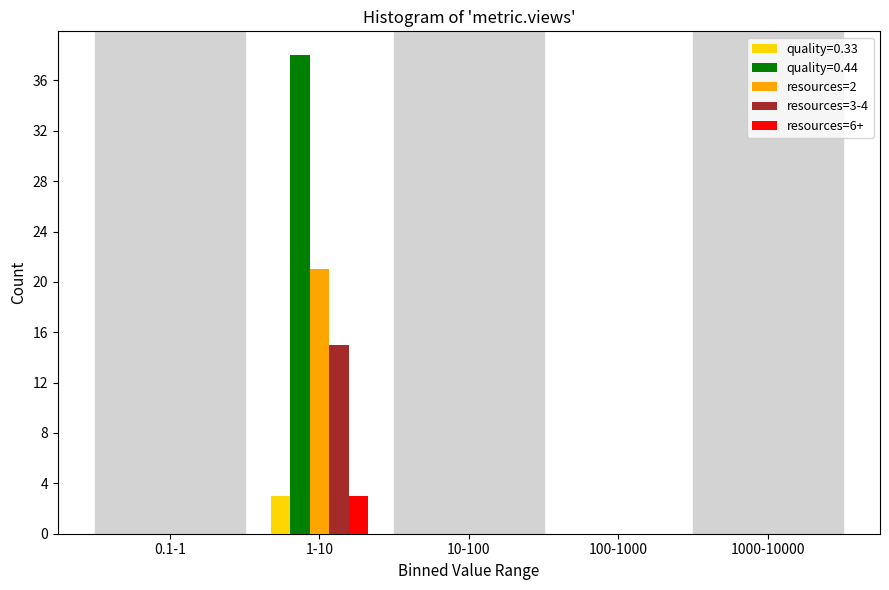

Reading left to right, list all the values displayed in this chart.

quality=0.33: 0.1-1=0	1-10=3	10-100=0	100-1000=0	1000-10000=0
quality=0.44: 0.1-1=0	1-10=38	10-100=0	100-1000=0	1000-10000=0
resources=2: 0.1-1=0	1-10=21	10-100=0	100-1000=0	1000-10000=0
resources=3-4: 0.1-1=0	1-10=15	10-100=0	100-1000=0	1000-10000=0
resources=6+: 0.1-1=0	1-10=3	10-100=0	100-1000=0	1000-10000=0